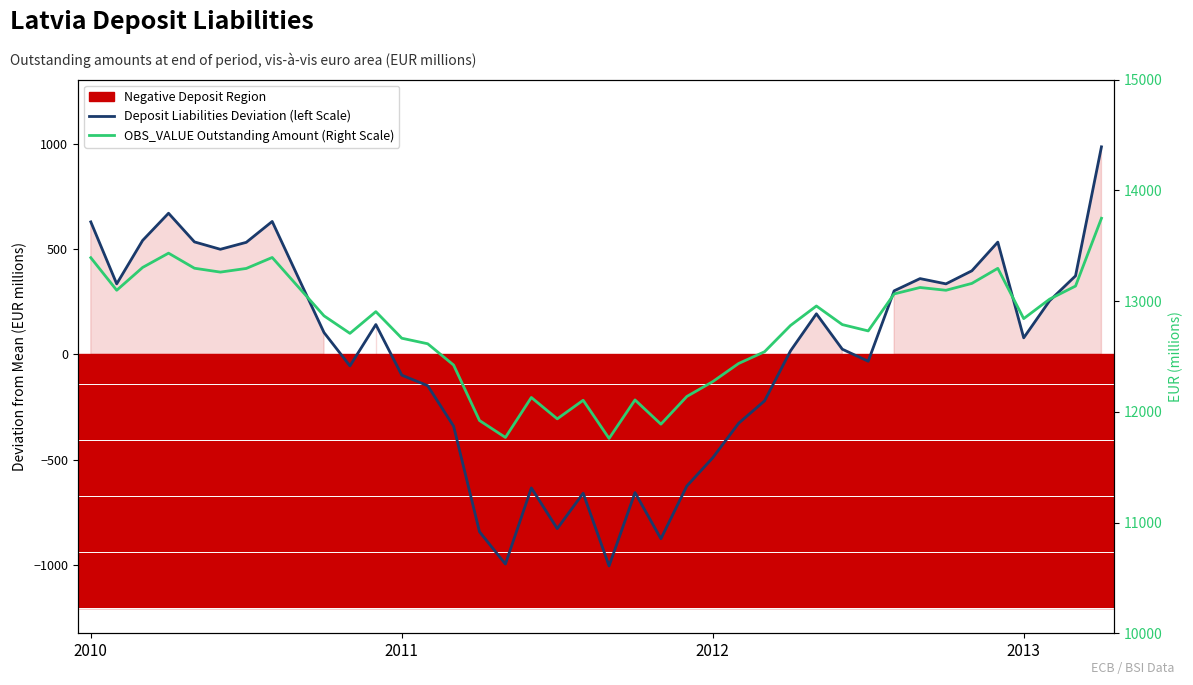

What is the difference between the OBS_VALUE Outstanding Amount (Right Scale) values at 29 and 39?

960.0